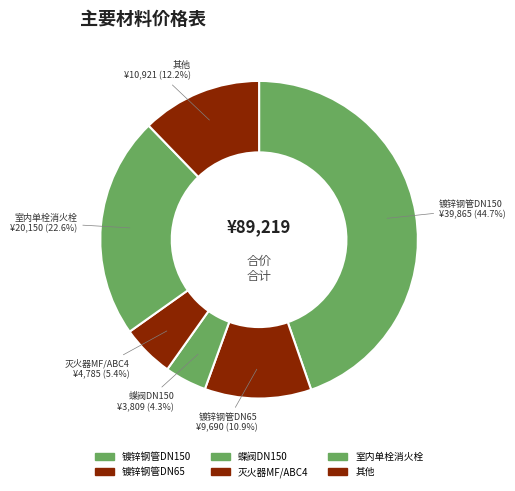

Which slice is the smallest?

蝶阀DN150